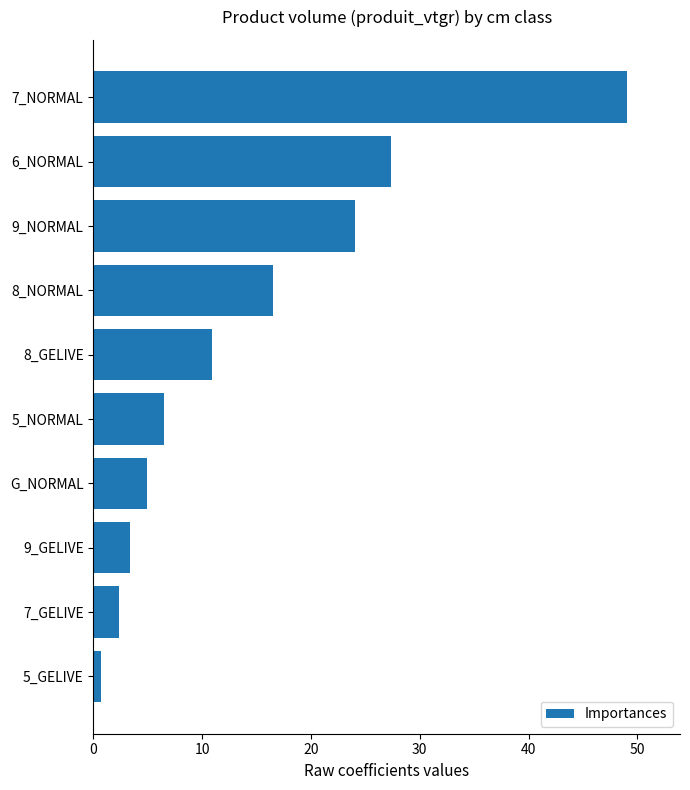

How many values are below 10?

5